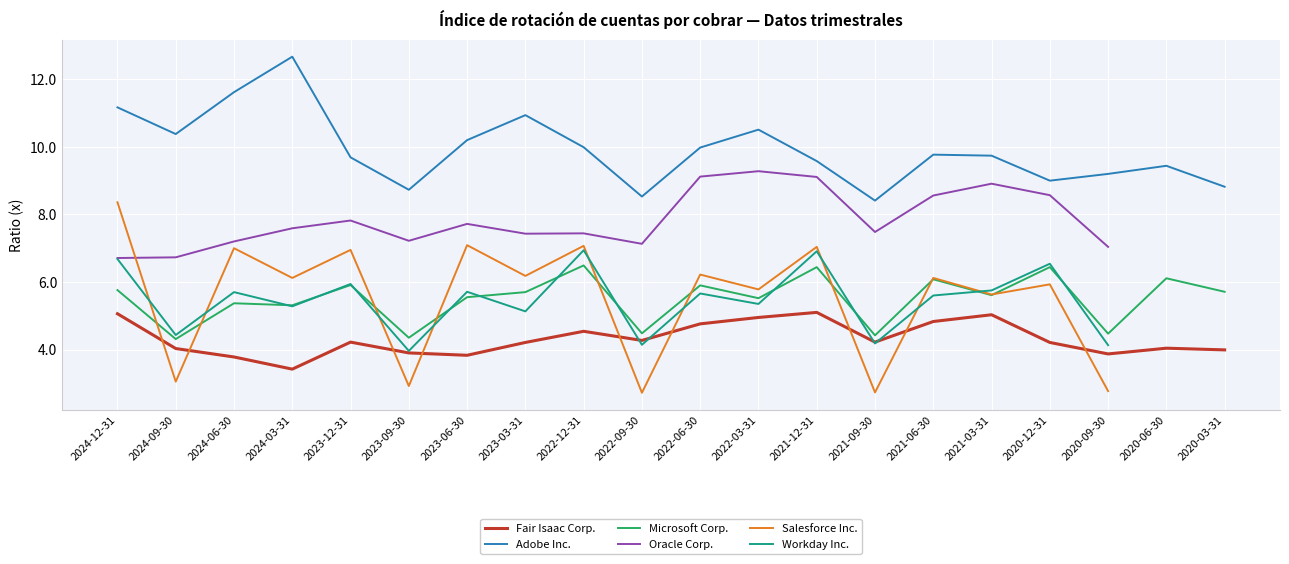

Between 2020-03-31 and 2020-06-30, which is larger?

2020-06-30